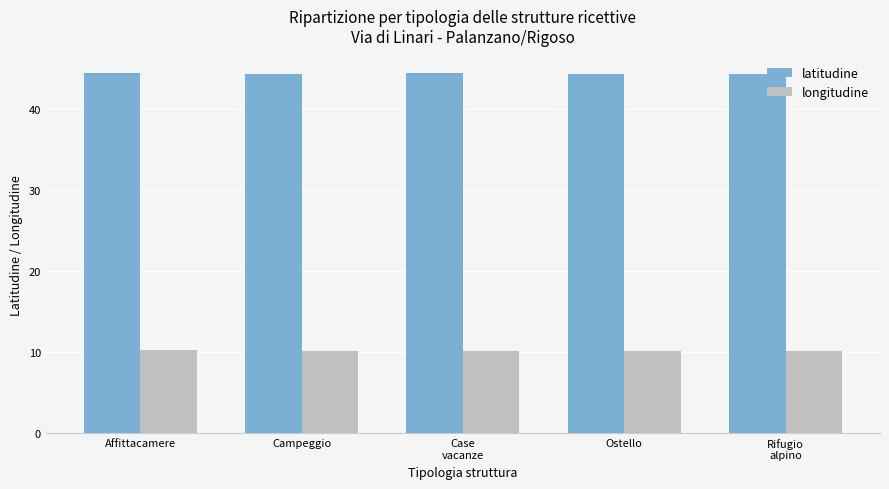

Are the bars horizontal?

No